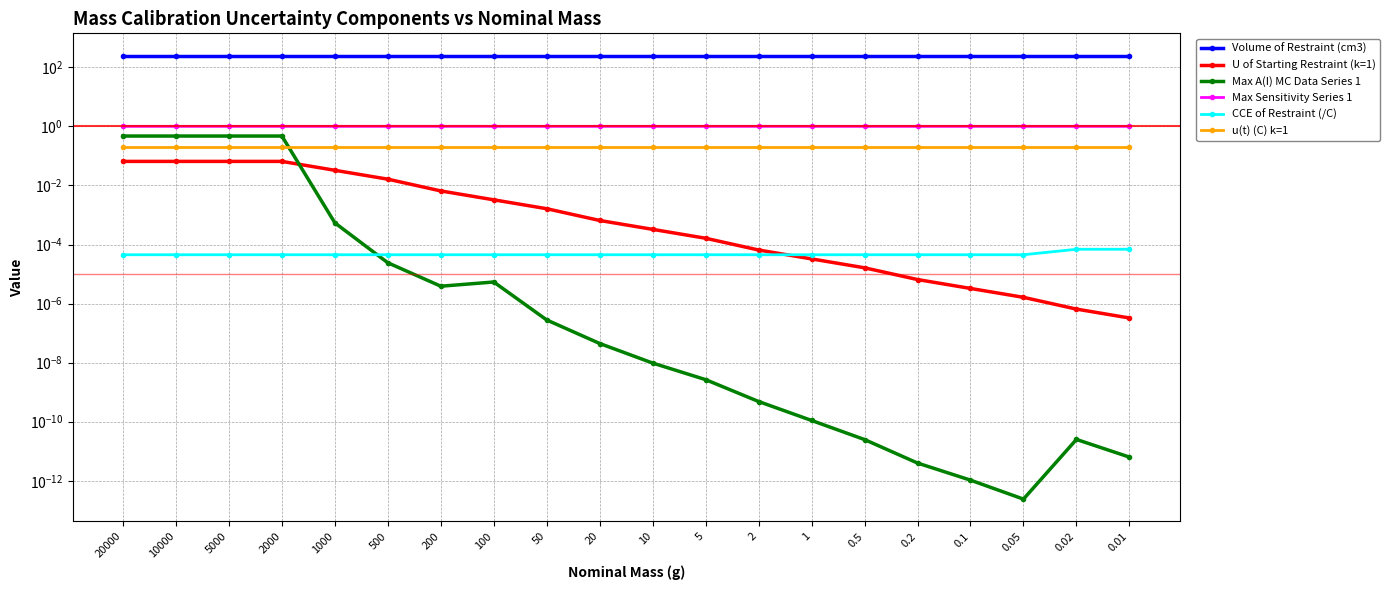

Reading left to right, extract all data points from this chart.

Volume of Restraint (cm3): 20000=250.0	10000=250.0	5000=250.0	2000=250.0	1000=250.0	500=250.0	200=250.0	100=250.0	50=250.0	20=250.0	10=250.0	5=250.0	2=250.0	1=250.0	0.5=250.0	0.2=250.0	0.1=250.0	0.05=250.0	0.02=250.0	0.01=250.0
U of Starting Restraint (k=1): 20000=0.1	10000=0.1	5000=0.1	2000=0.1	1000=0.0	500=0.0	200=0.0	100=0.0	50=0.0	20=0.0	10=0.0	5=0.0	2=0.0	1=0.0	0.5=0.0	0.2=0.0	0.1=0.0	0.05=0.0	0.02=0.0	0.01=0.0
Max A(I) MC Data Series 1: 20000=0.5	10000=0.5	5000=0.5	2000=0.5	1000=0.0	500=0.0	200=0.0	100=0.0	50=0.0	20=0.0	10=0.0	5=0.0	2=0.0	1=0.0	0.5=0.0	0.2=0.0	0.1=0.0	0.05=0.0	0.02=0.0	0.01=0.0
Max Sensitivity Series 1: 20000=1.0	10000=1.0	5000=1.0	2000=1.0	1000=1.0	500=1.0	200=1.0	100=1.0	50=1.0	20=1.0	10=1.0	5=1.0	2=1.0	1=1.0	0.5=1.0	0.2=1.0	0.1=1.0	0.05=1.0	0.02=1.0	0.01=1.0
CCE of Restraint (/C): 20000=0.0	10000=0.0	5000=0.0	2000=0.0	1000=0.0	500=0.0	200=0.0	100=0.0	50=0.0	20=0.0	10=0.0	5=0.0	2=0.0	1=0.0	0.5=0.0	0.2=0.0	0.1=0.0	0.05=0.0	0.02=0.0	0.01=0.0
u(t) (C) k=1: 20000=0.2	10000=0.2	5000=0.2	2000=0.2	1000=0.2	500=0.2	200=0.2	100=0.2	50=0.2	20=0.2	10=0.2	5=0.2	2=0.2	1=0.2	0.5=0.2	0.2=0.2	0.1=0.2	0.05=0.2	0.02=0.2	0.01=0.2